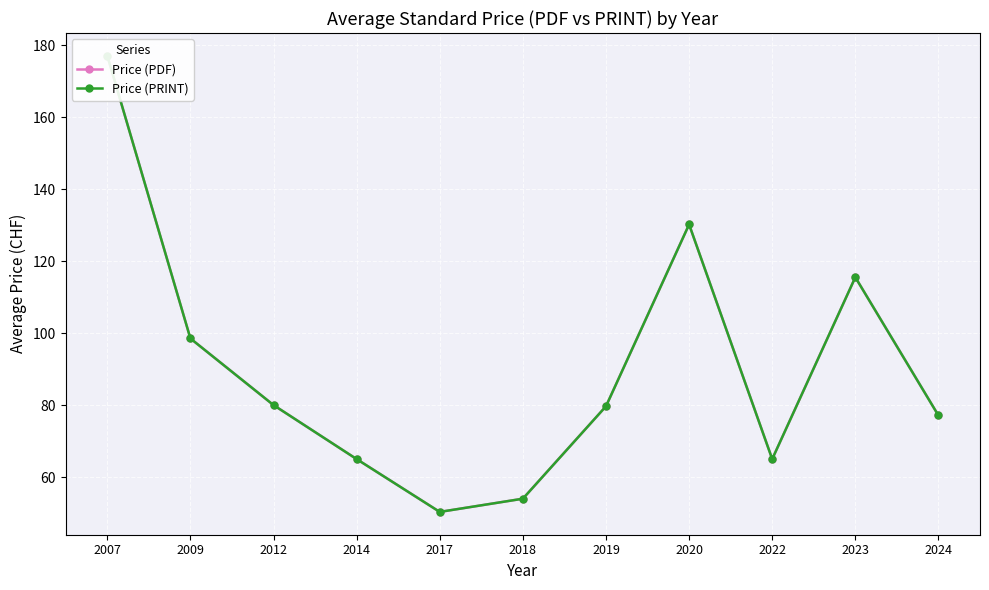

List the series in order of their peak value, lowest first.

Price (PDF), Price (PRINT)